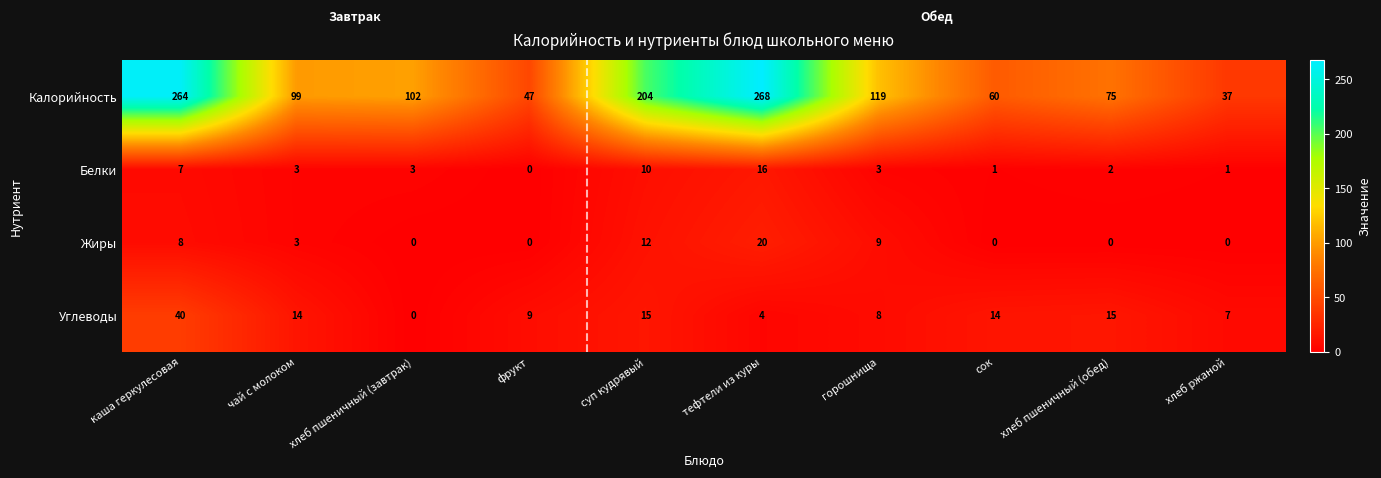

What is the sum of the Углеводы values at фрукт and хлеб ржаной?

16